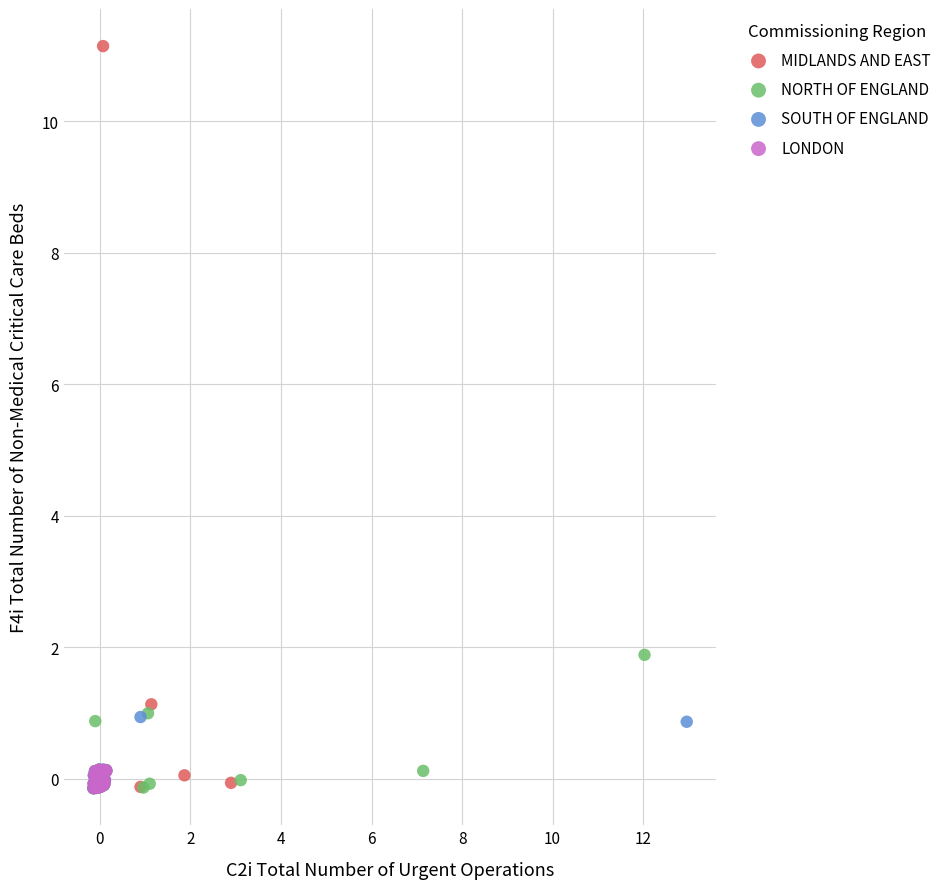

Which series contains the highest Y value?

MIDLANDS AND EAST